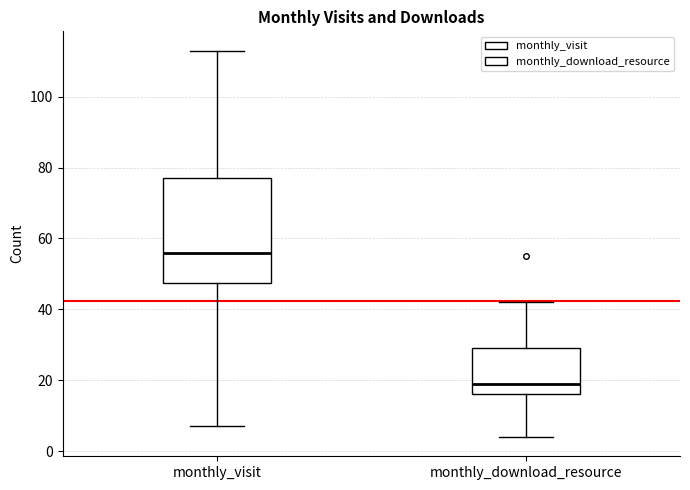

Which box's median line is the highest?

monthly_visit